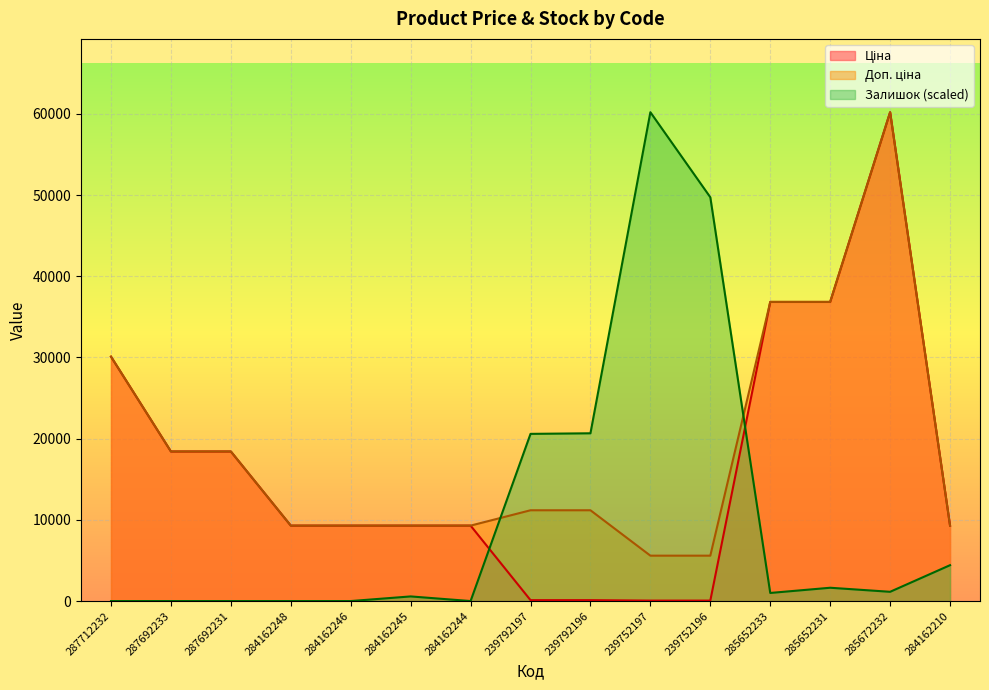

Does the chart display data point markers on the line(s)?

No